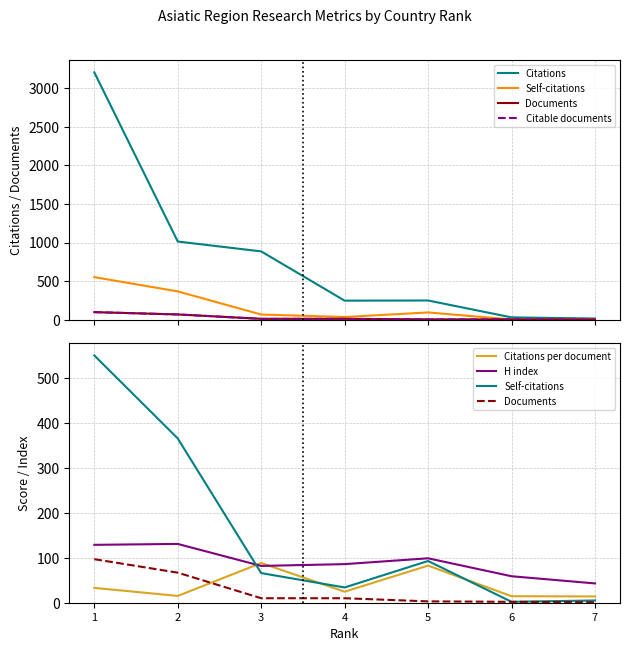

Is this an area chart (filled region under the line)?

No